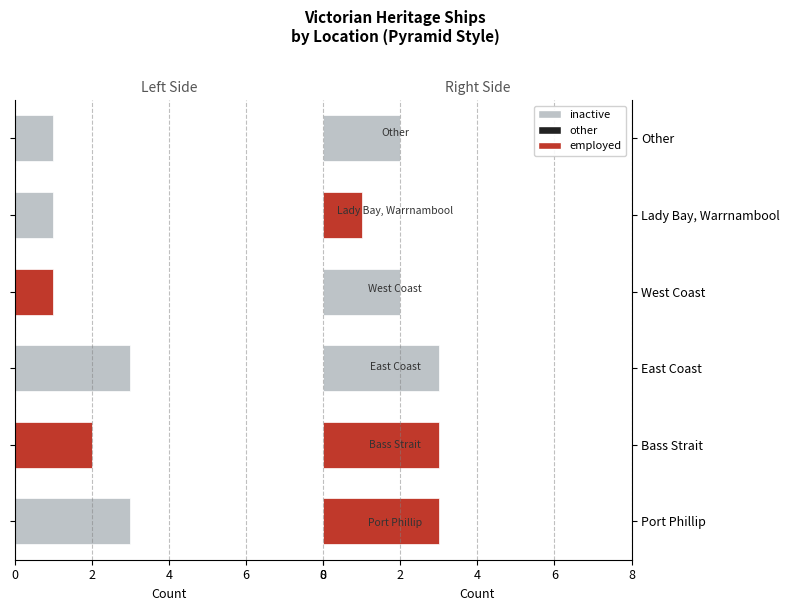

Count the employed values in the range 2 to 3.

5